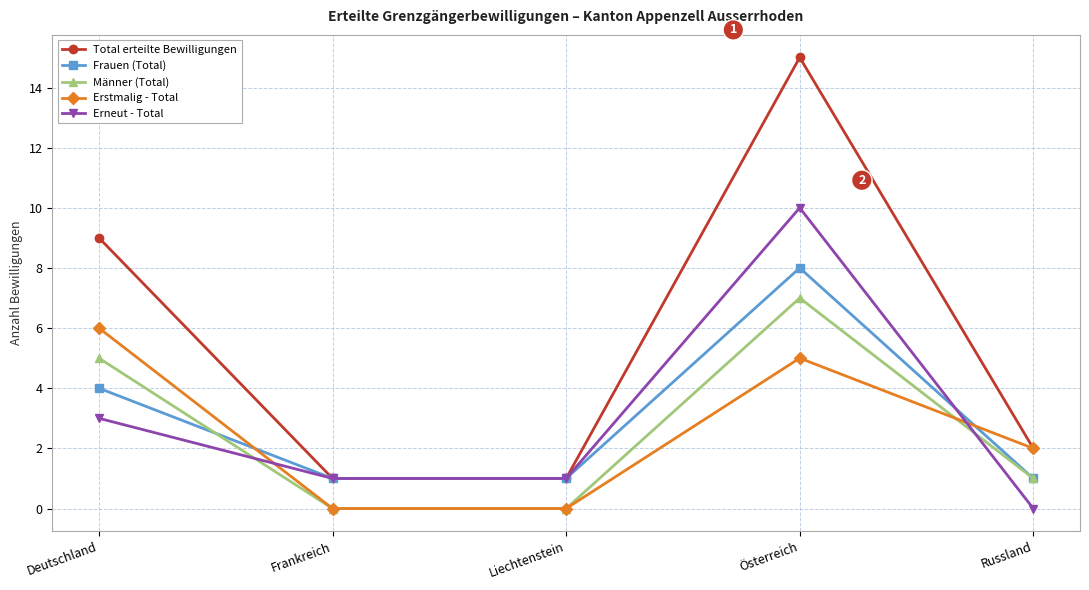

What is the label of the 3rd point from the right?

Liechtenstein